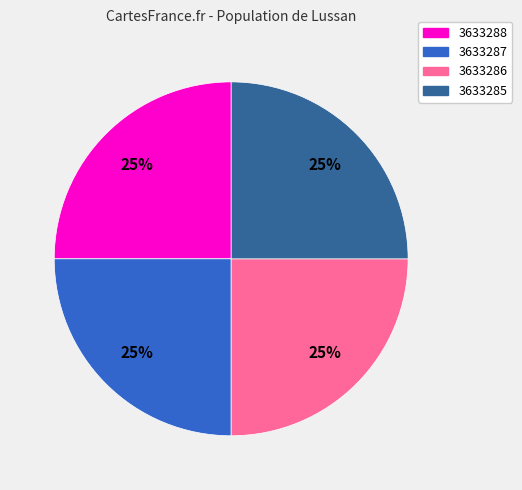

Is there a majority slice in this chart?

No